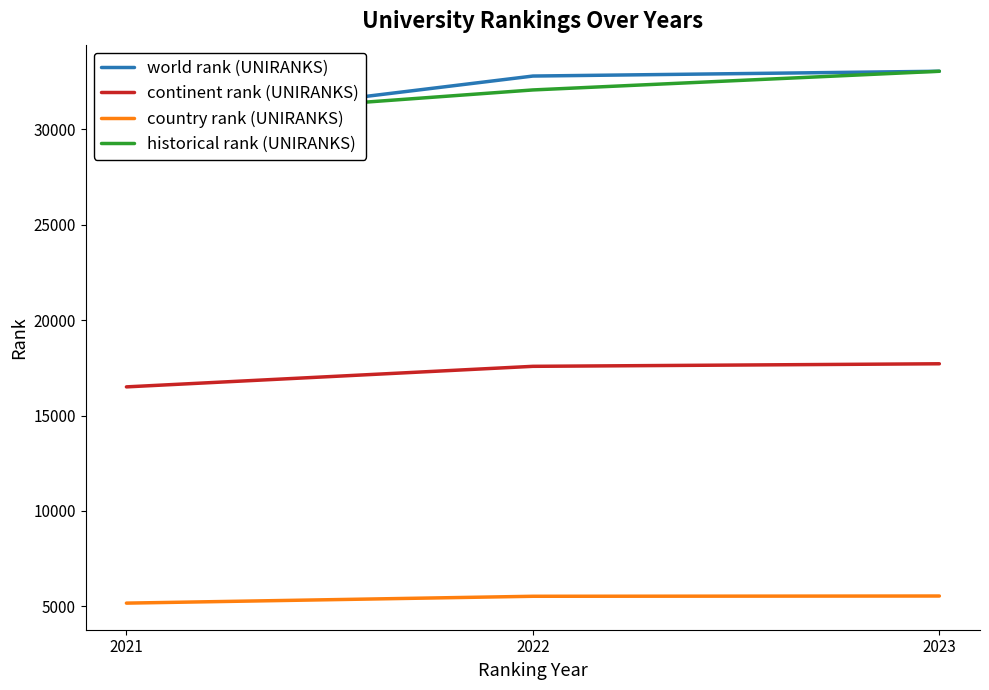

Is the value of historical rank (UNIRANKS) at 2021 greater than the value of country rank (UNIRANKS) at 2022?

Yes